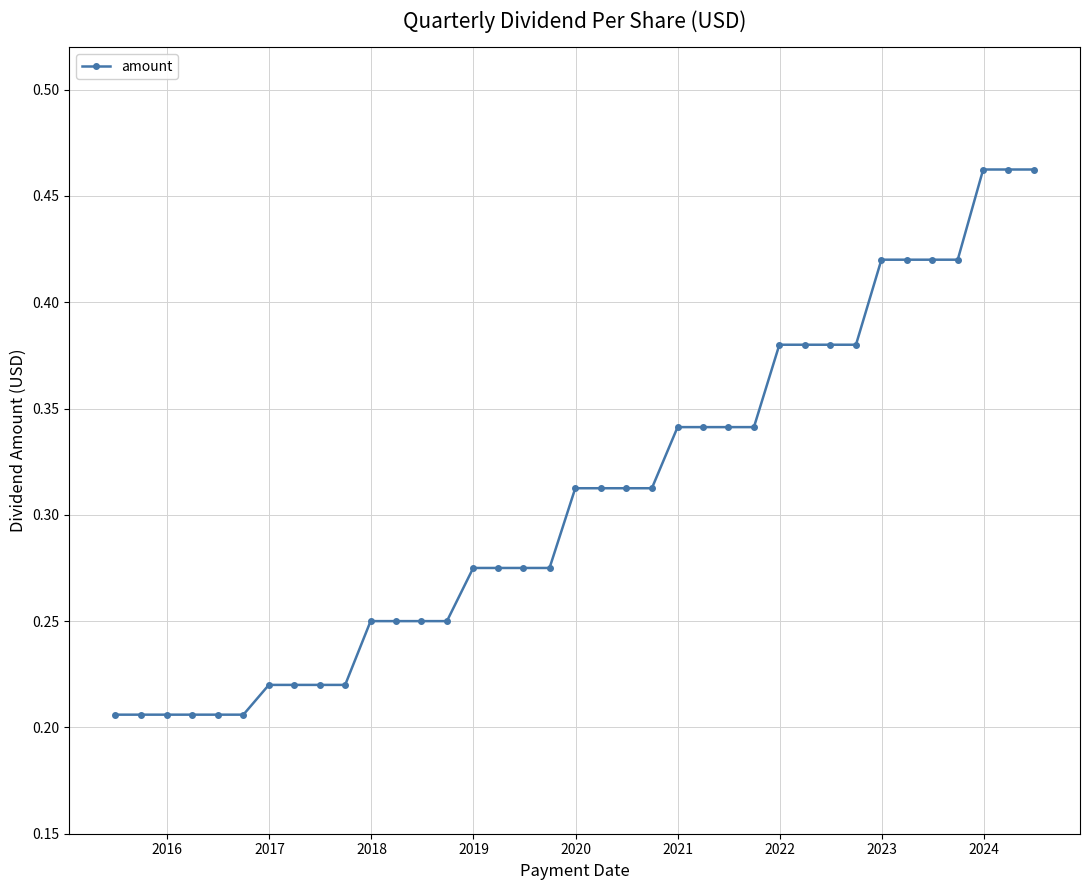

What is the sum of all values?

11.4